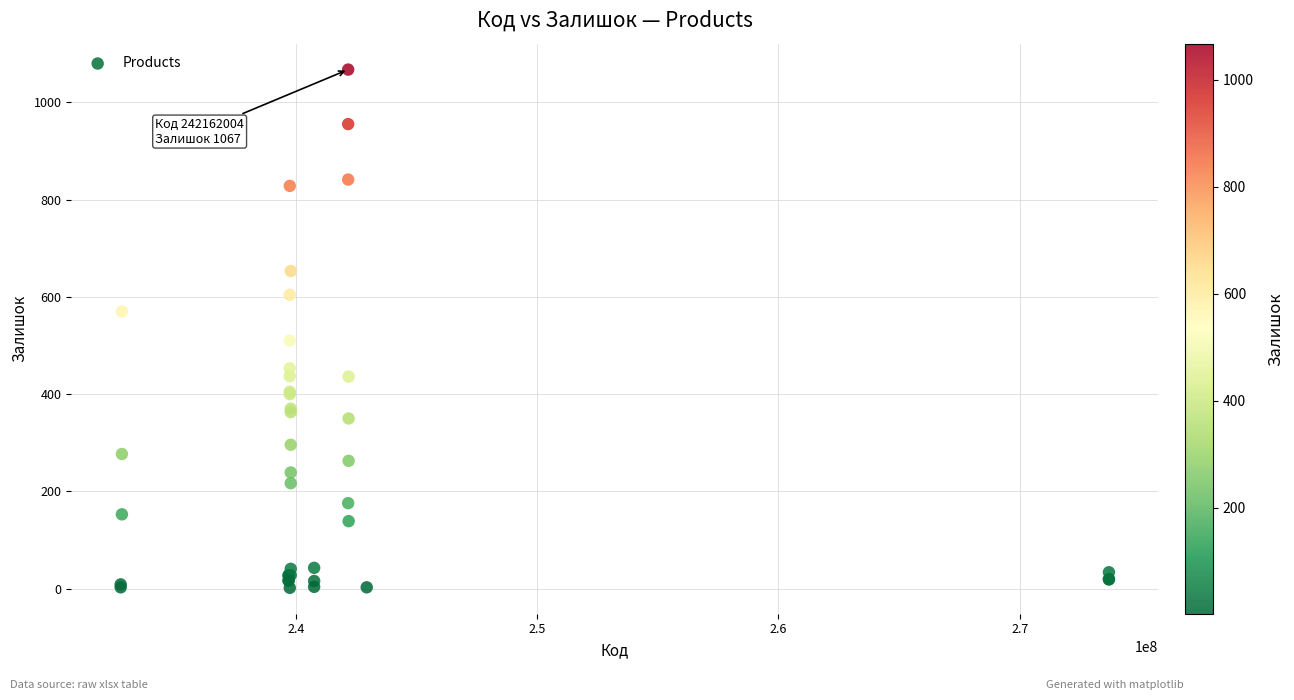

What Y value in the scatter plot is closest to 534?

510